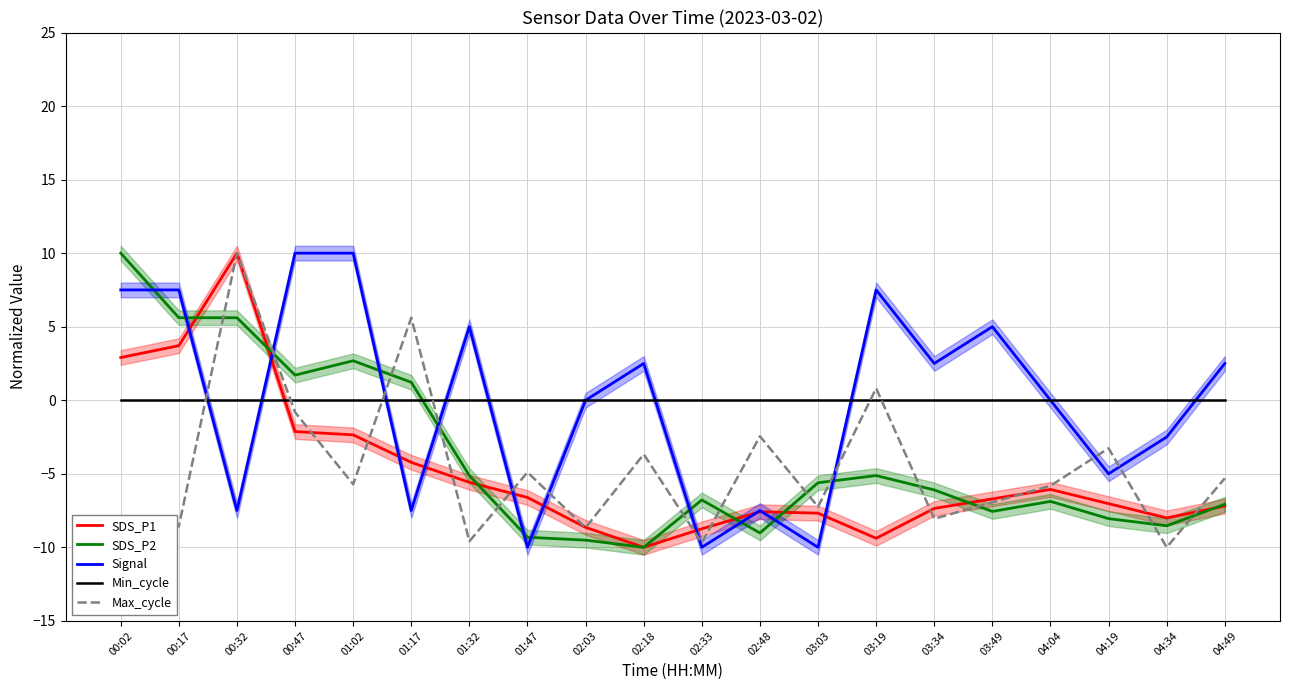

Read the SDS_P2 value at 04:49.

-7.1